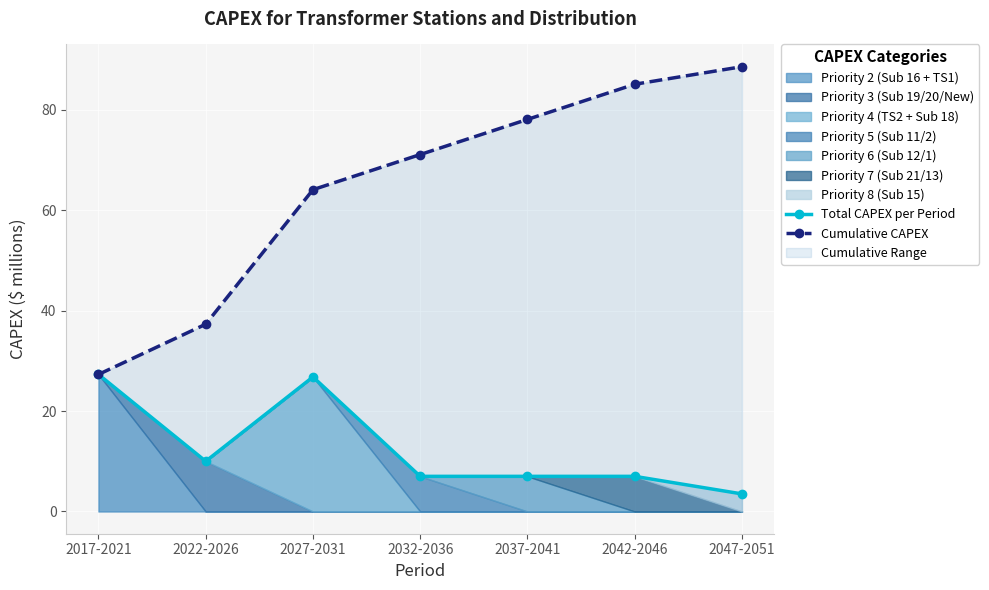

At how many categories does at least one series exceed 6?

7